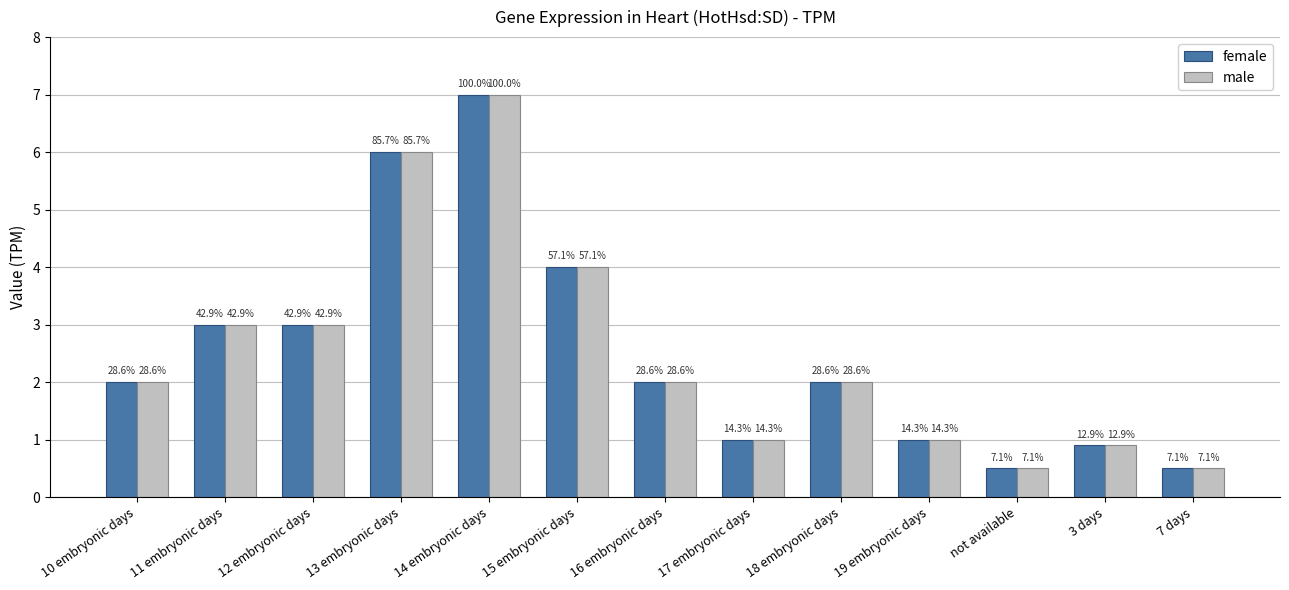

Are the bars horizontal?

No